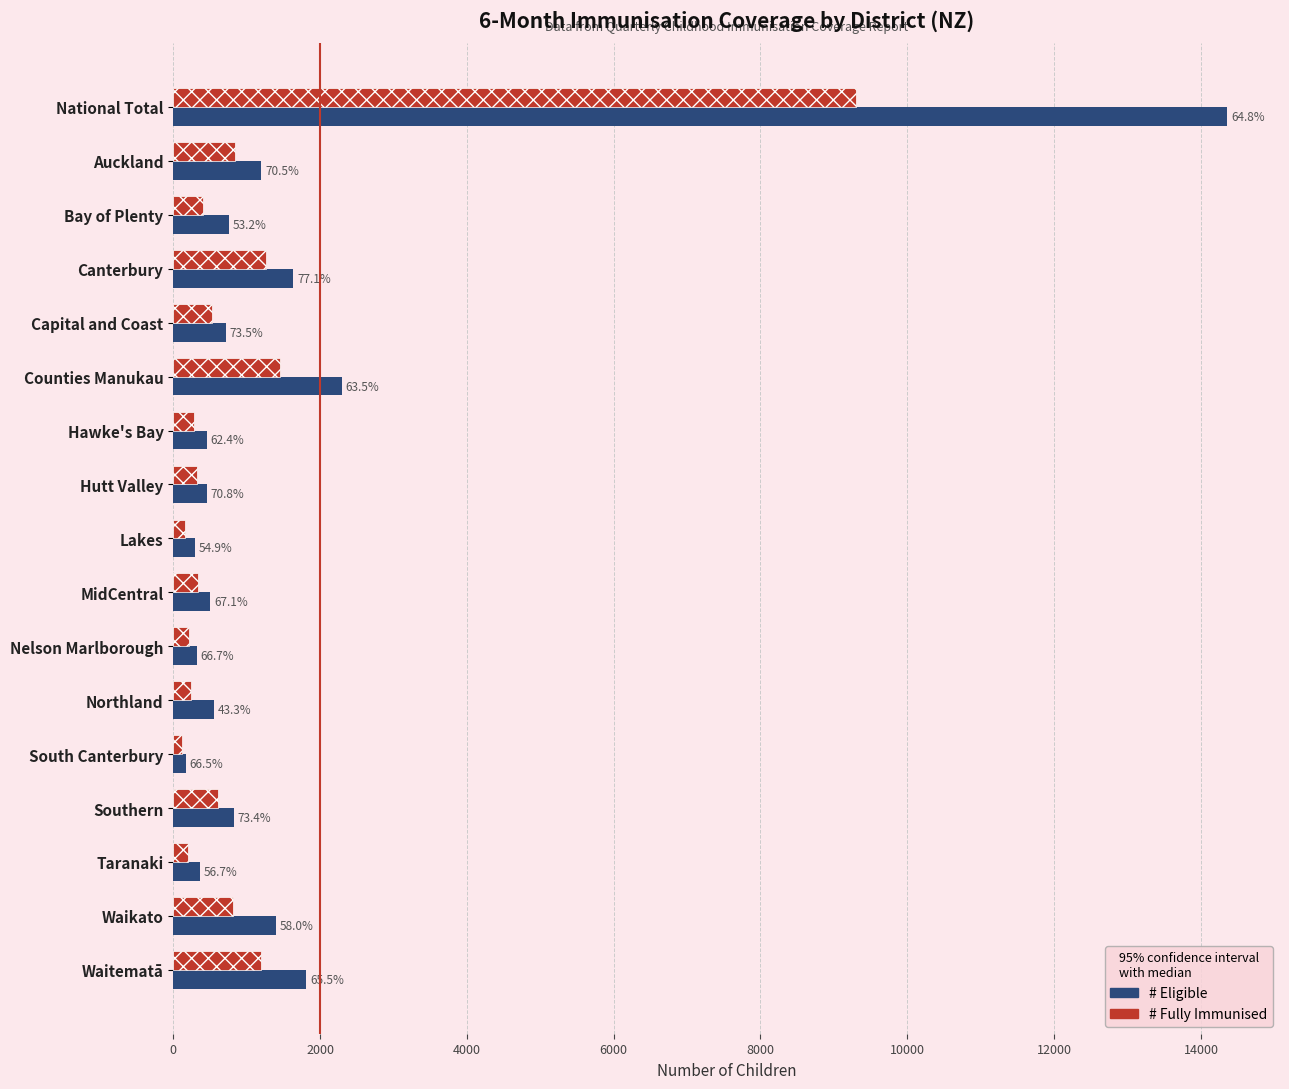

What are all the series names shown in the legend?

# Eligible, # Fully Immunised